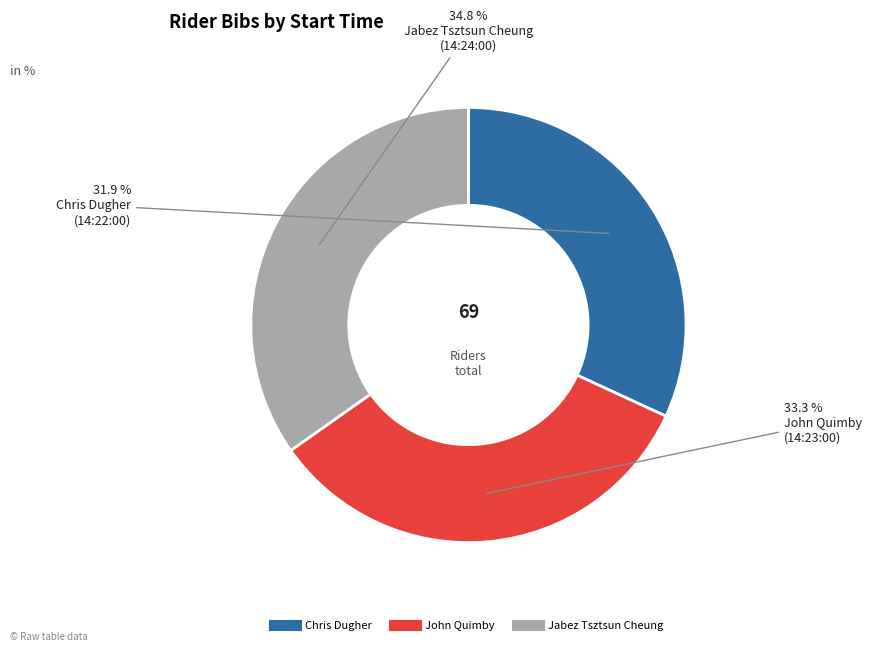

How many segments does this pie chart have?

3